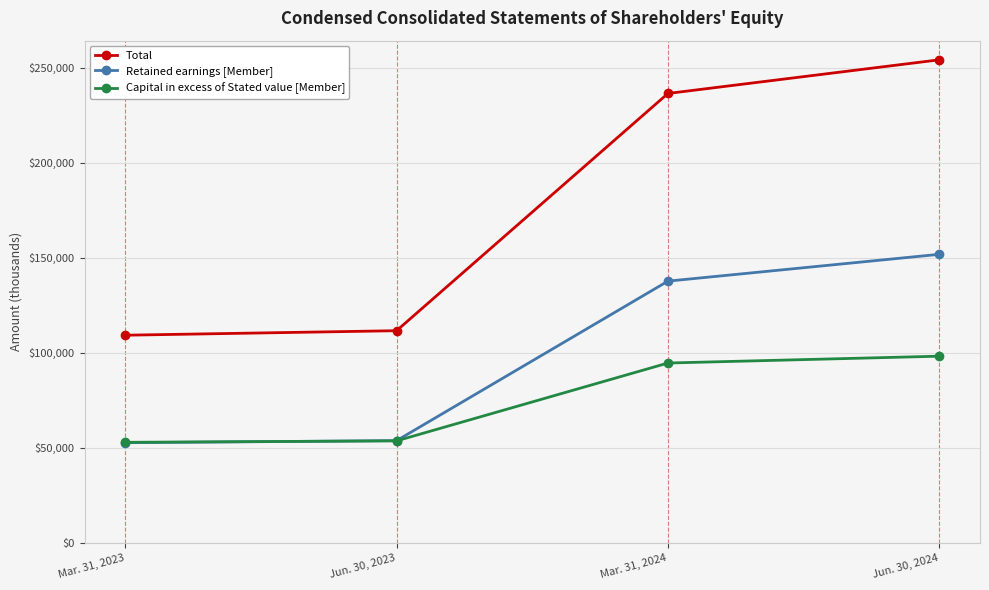

What is the difference between the highest and lowest values at Mar. 31, 2023?

56546